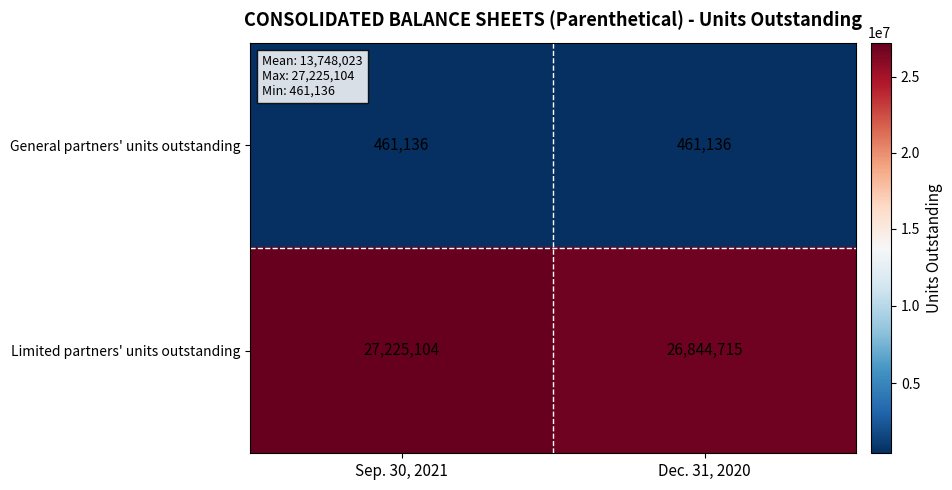

What is the difference between the Limited partners' units outstanding values at Dec. 31, 2020 and Sep. 30, 2021?

380389